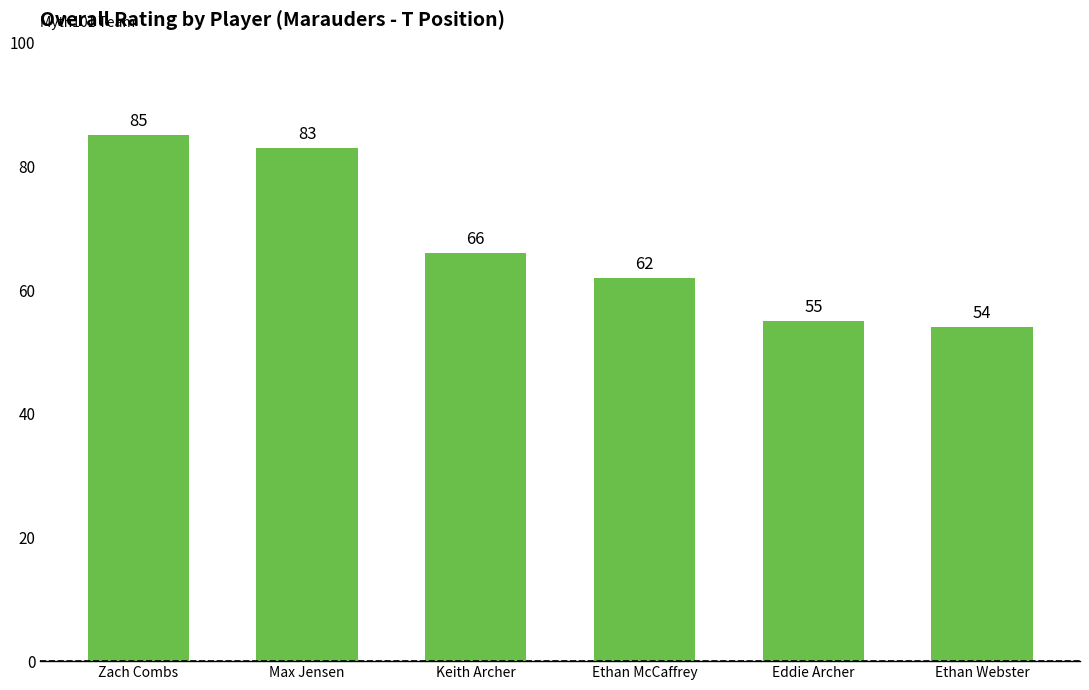

What is the change in value from Zach Combs to Ethan Webster?

-31